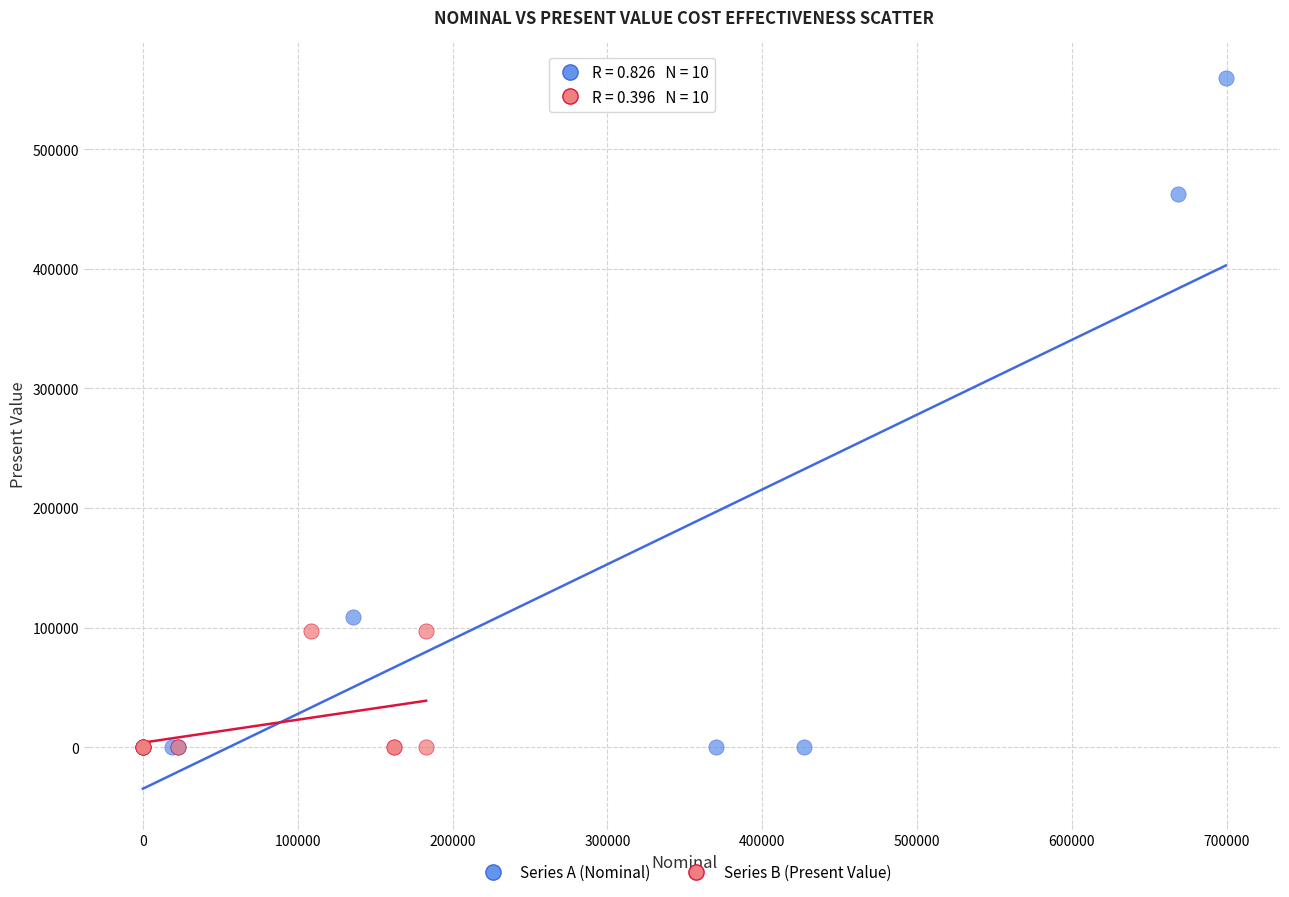

Which series reaches the maximum Y coordinate?

Series A (Nominal)